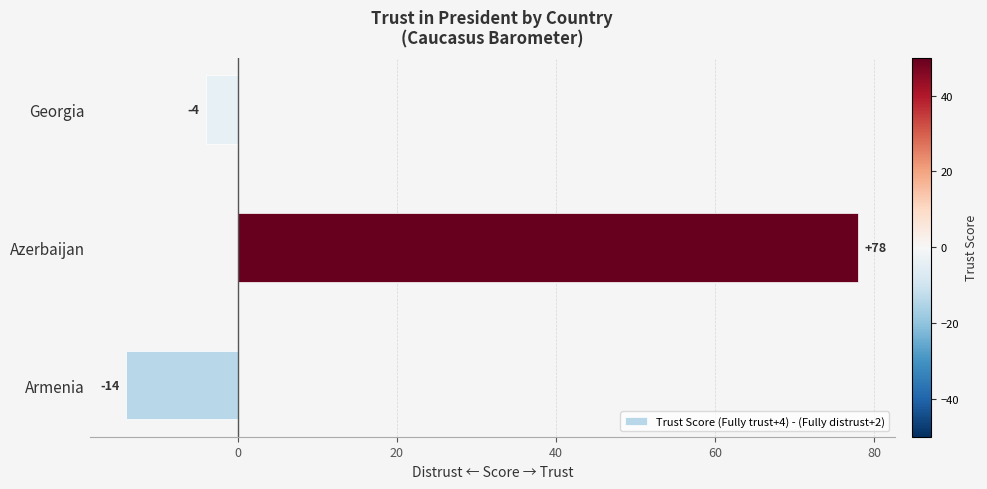

At which label is the value closest to 32?

Georgia